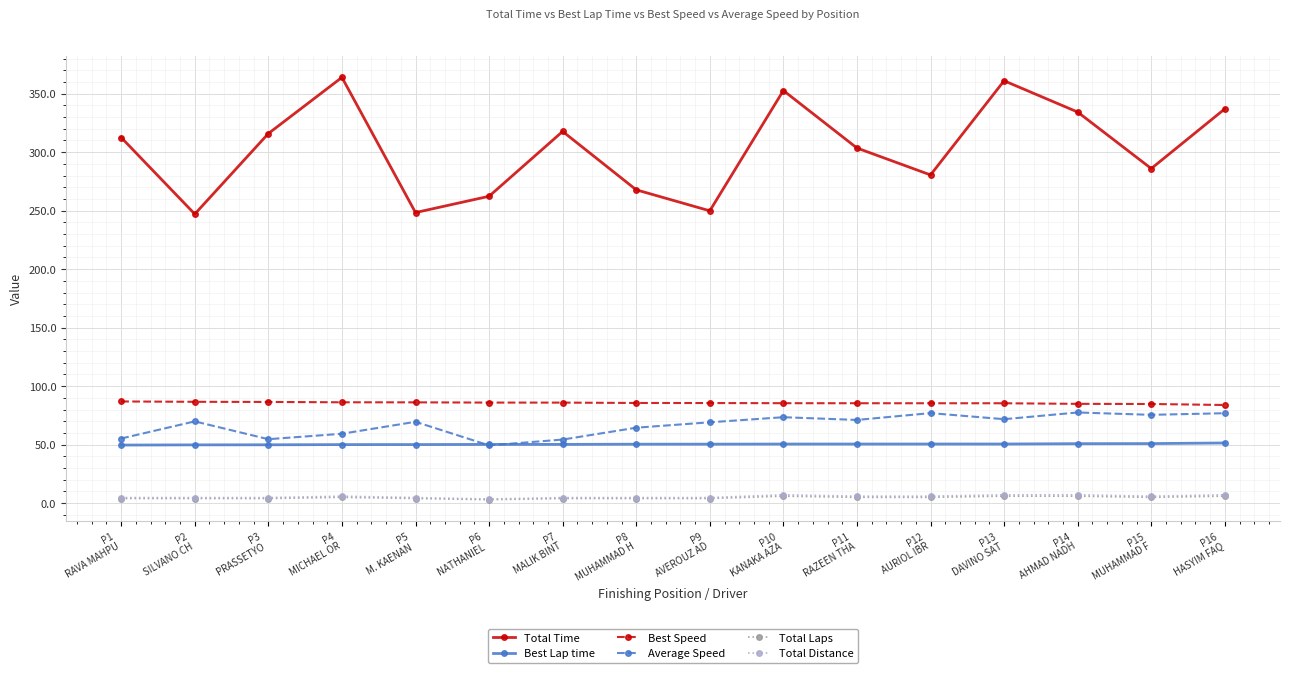

True or false: Total Laps and Total Time intersect in this chart.

False